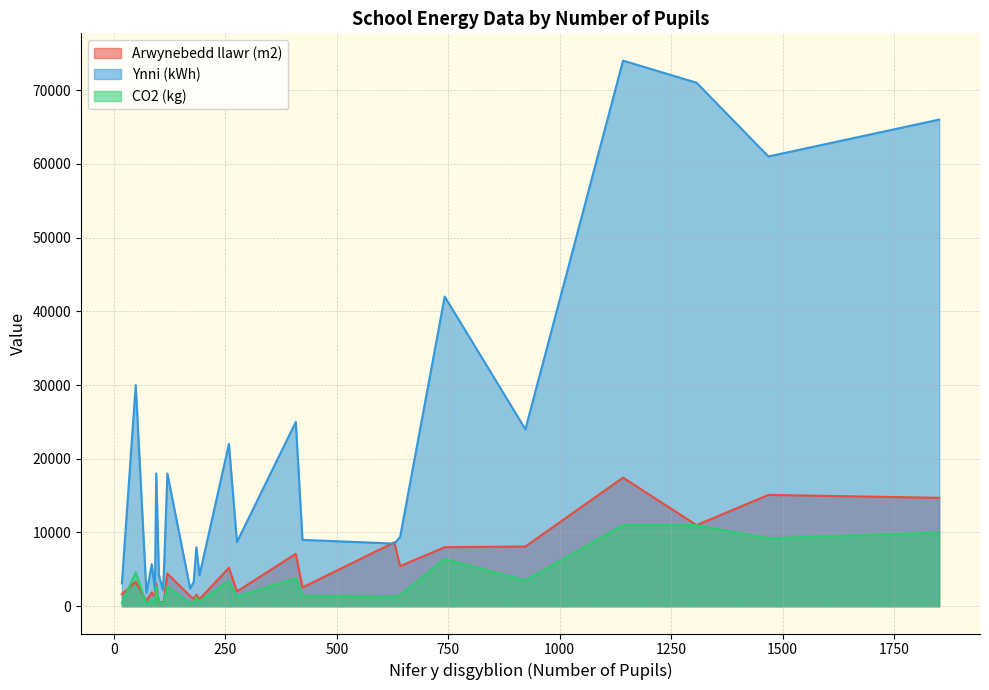

Count the number of categories in the chart.

26